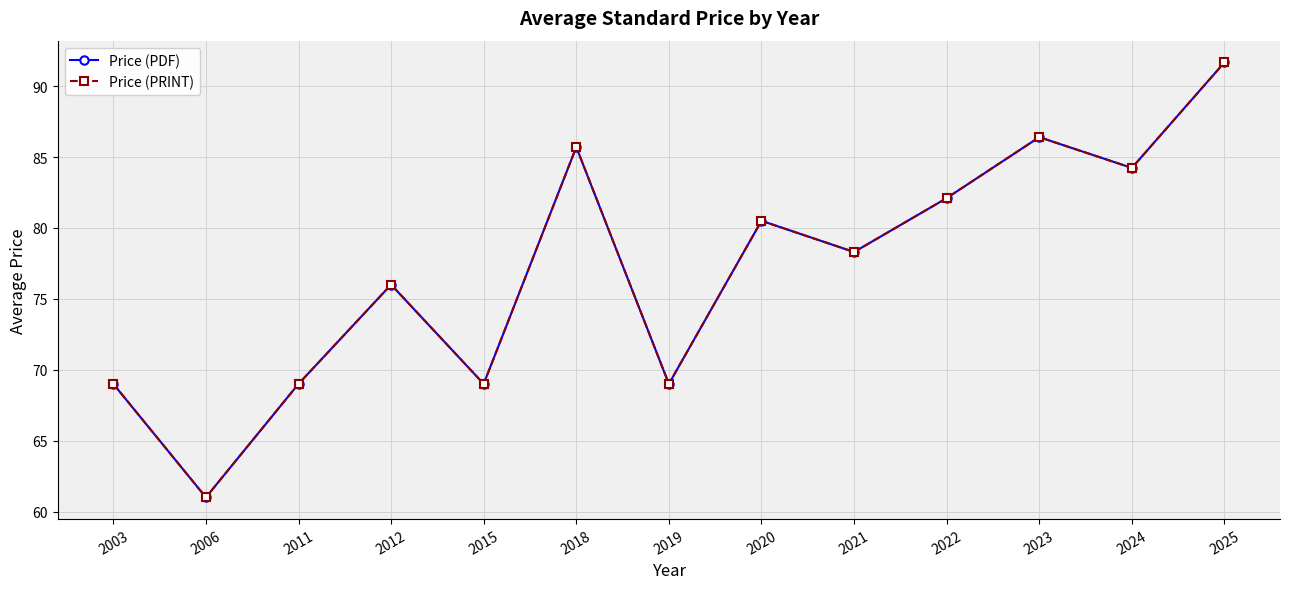

What is the sum of all Price (PRINT) values?

1001.9